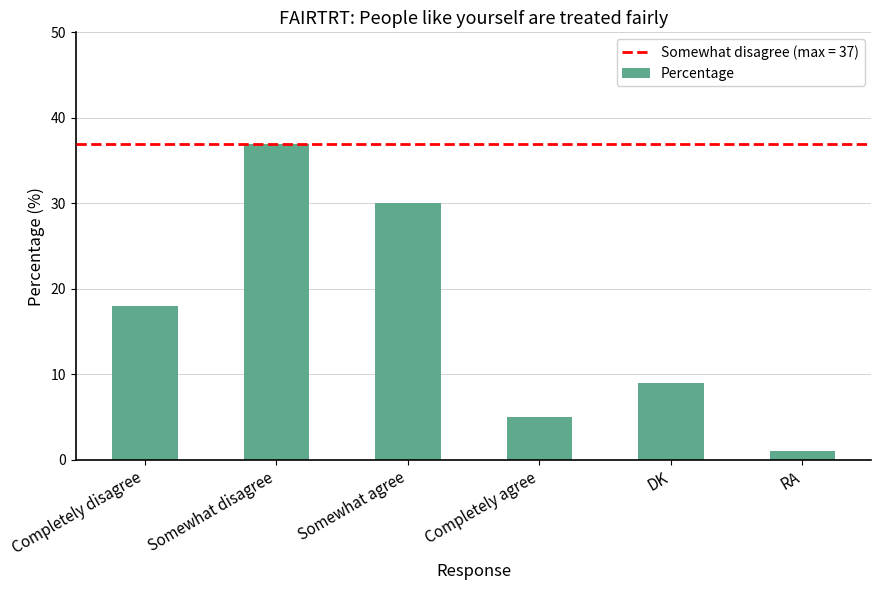

Which label corresponds to the largest value in the chart?

Somewhat disagree